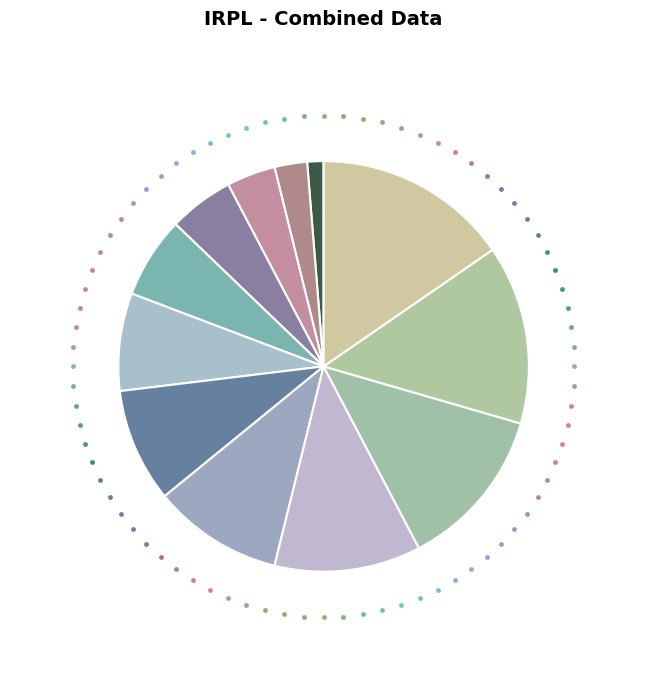

To the nearest percent, what portion does IRPL0006 represent?

8%